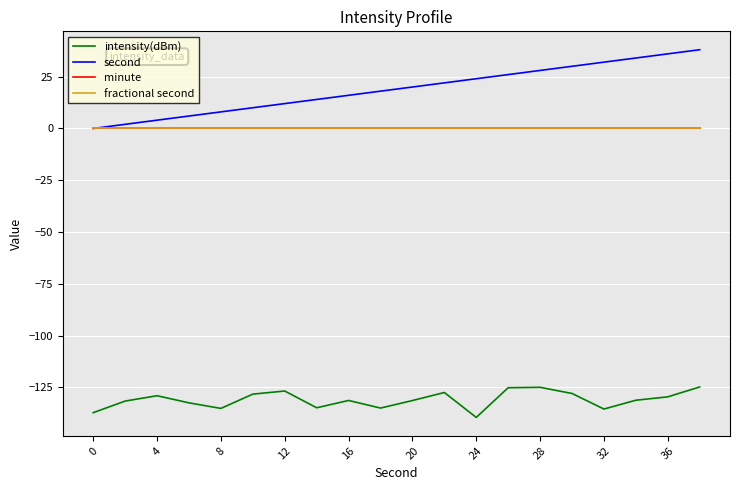

Is this an area chart (filled region under the line)?

No